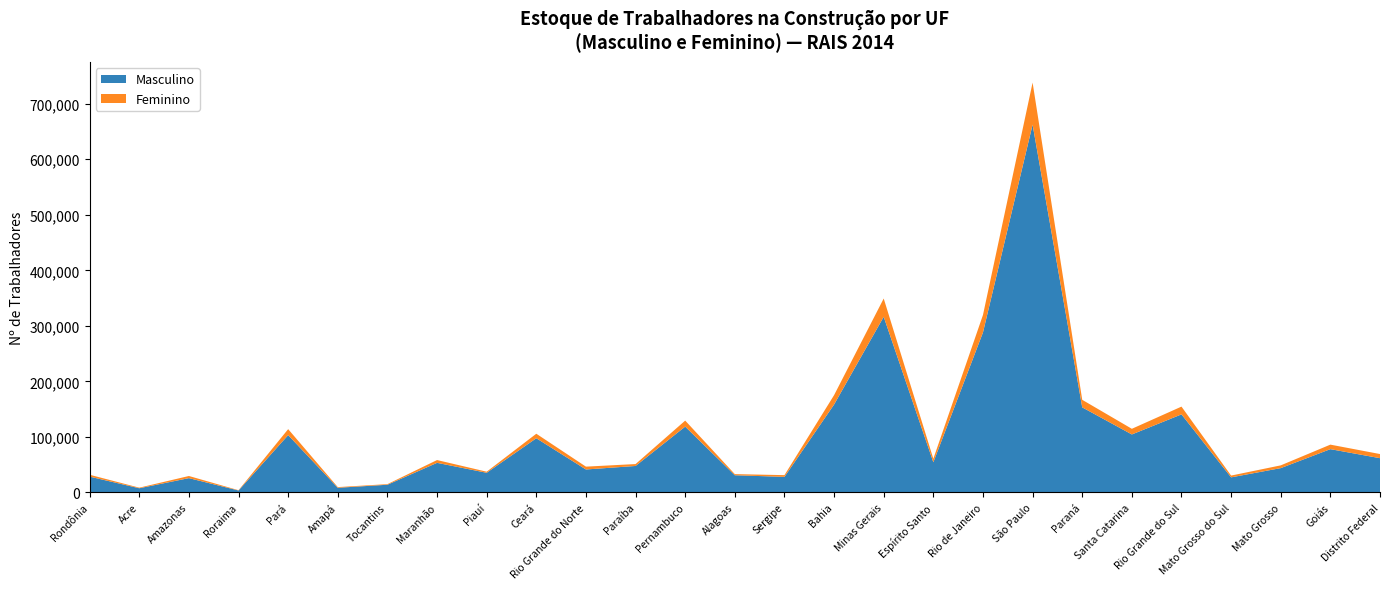

Reading right to left, list all the values displayed in this chart.

Masculino: 61735	78008	43837	27217	140608	104471	153264	662351	288136	54391	316305	158371	28095	31011	118594	47716	41402	97633	35454	53352	13910	8454	103264	3571	25824	7606	28530
Feminino: 7462	8135	4972	3205	13998	10183	13576	75741	31444	6307	32944	16899	3122	2025	10819	3443	5105	8125	1943	5019	1109	1204	10773	505	3847	1049	3363